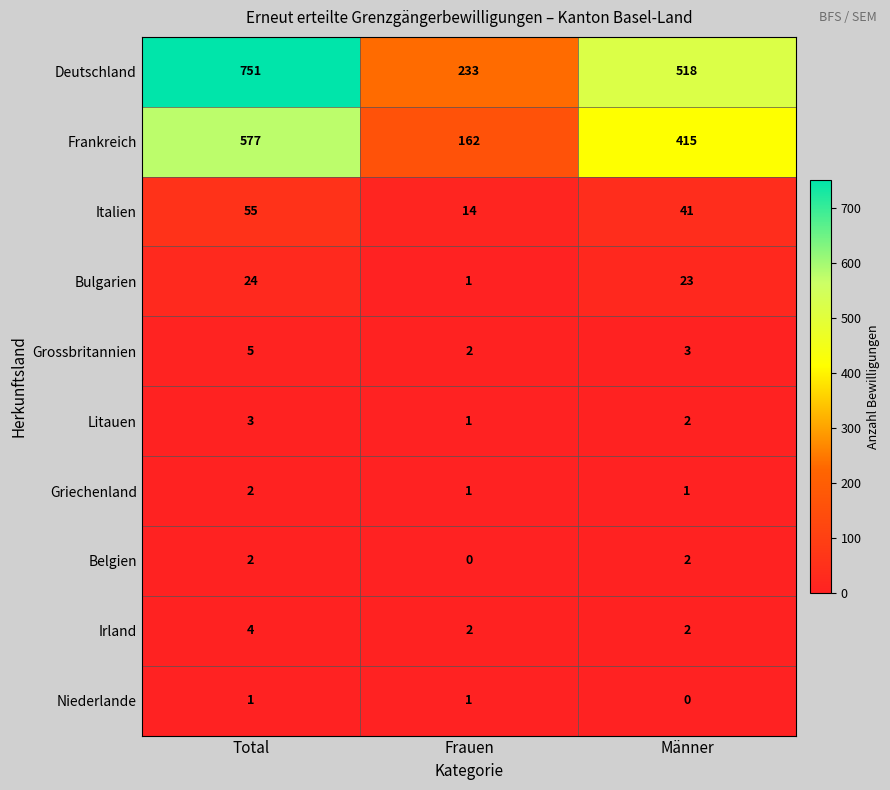

What is the sum of all Frankreich values?

1154